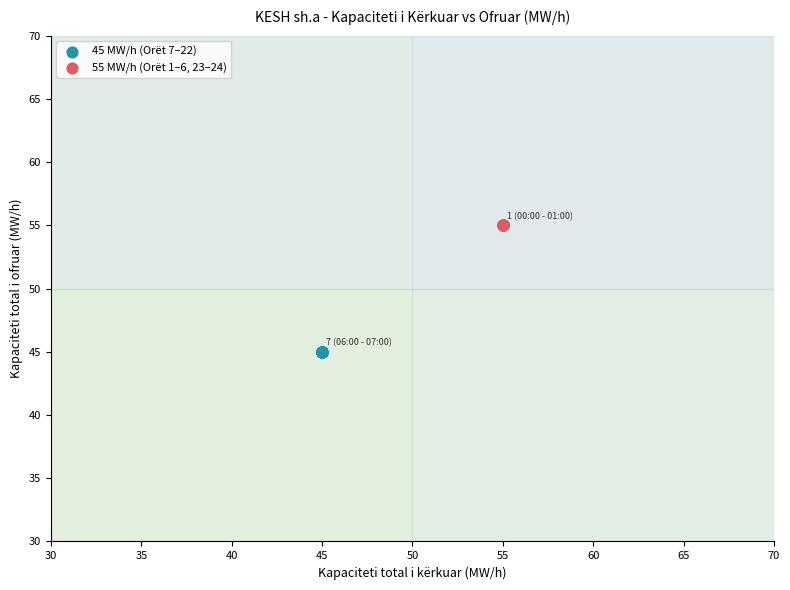

Which series reaches the minimum Y coordinate?

45 MW/h (Orët 7–22)